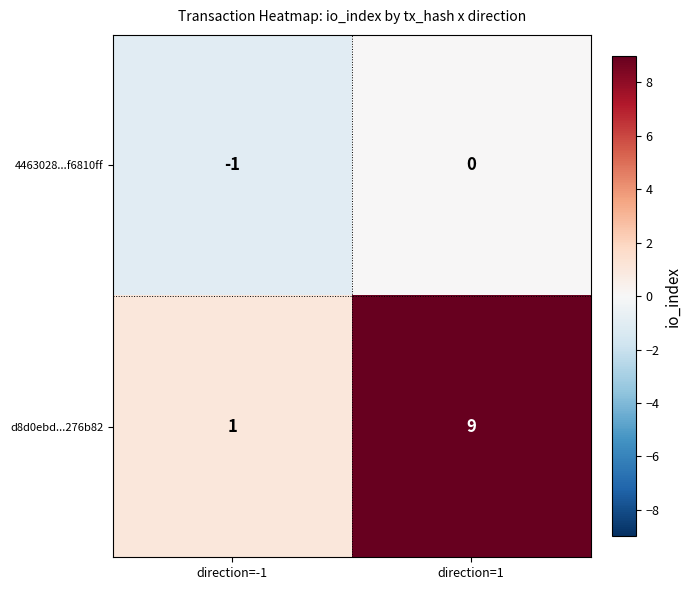

At which category does the chart reach its peak across all series?

direction=1